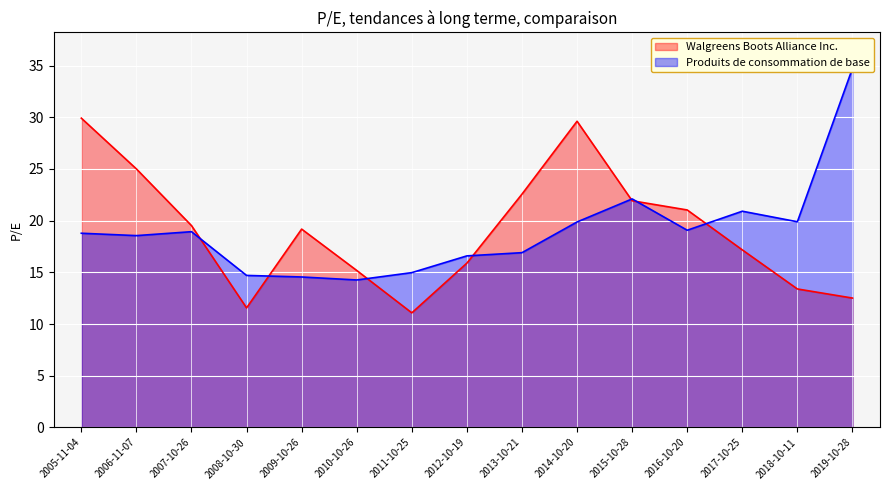

At which category is the sum across all series the highest?

2014-10-20